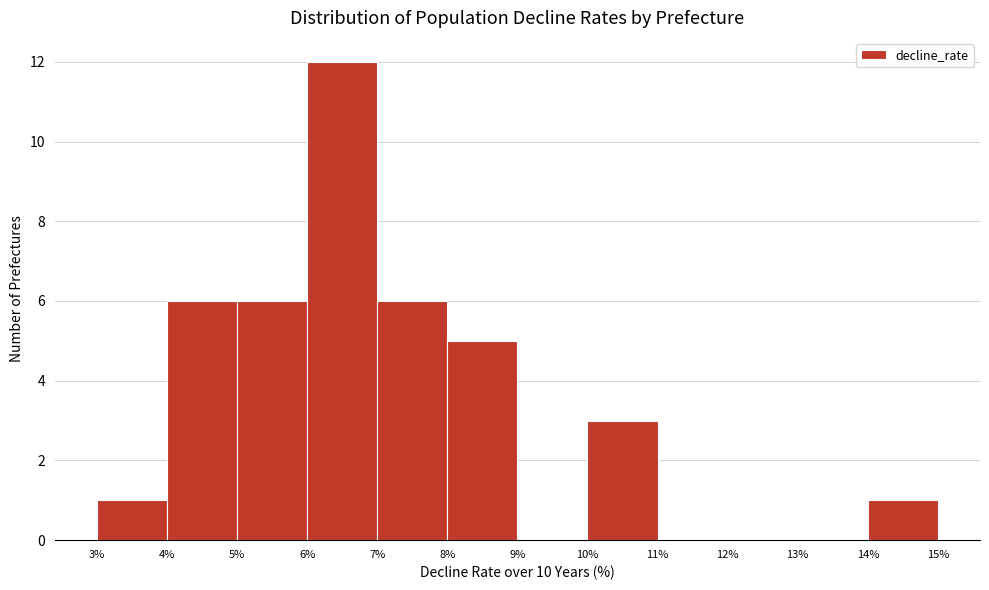

Which range on the x-axis has the tallest bar?

6% to 7%